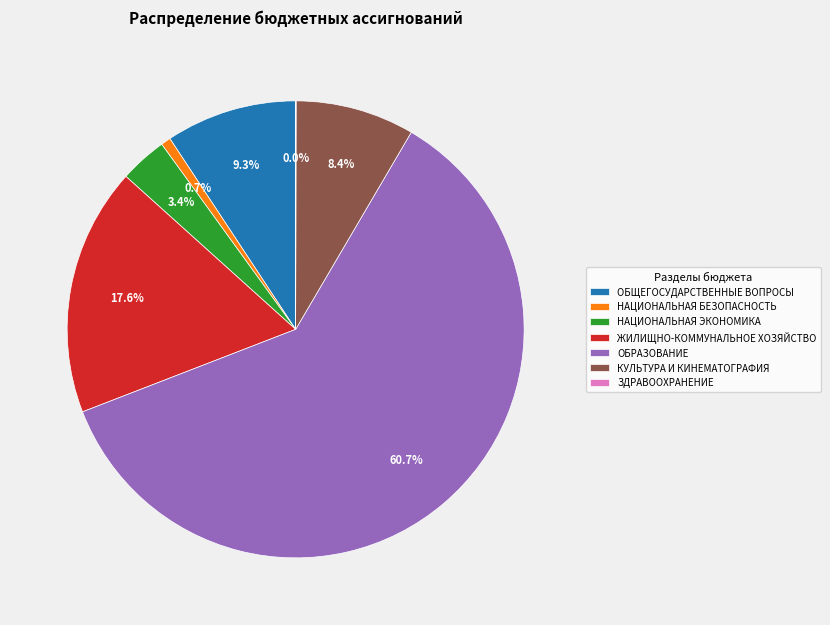

Which slice is the largest?

ОБРАЗОВАНИЕ